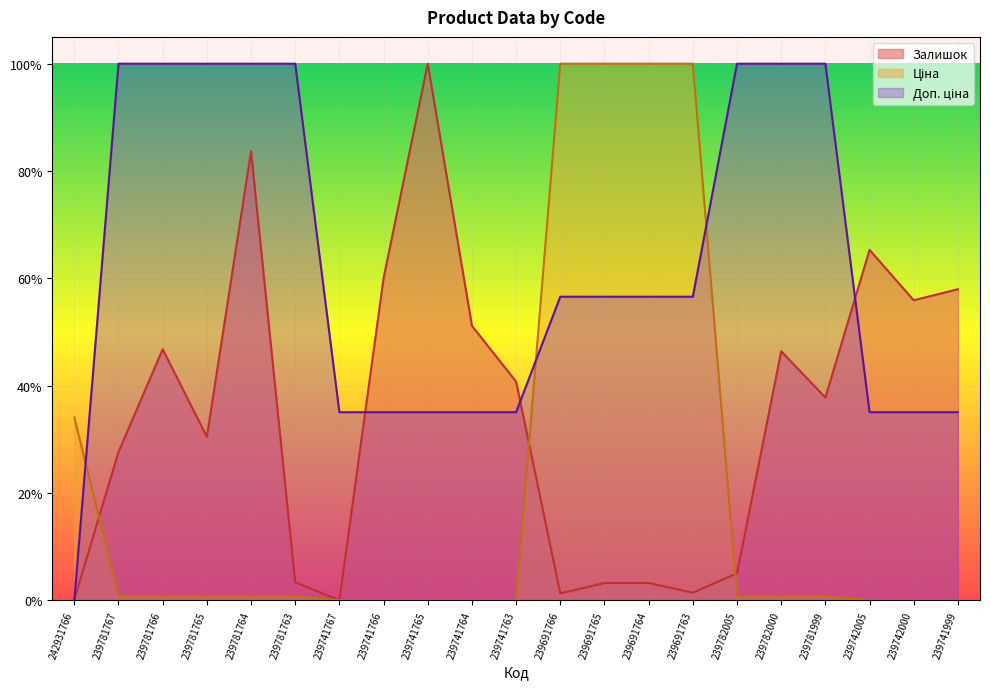

At which label does Доп. ціна reach its peak?

239781767